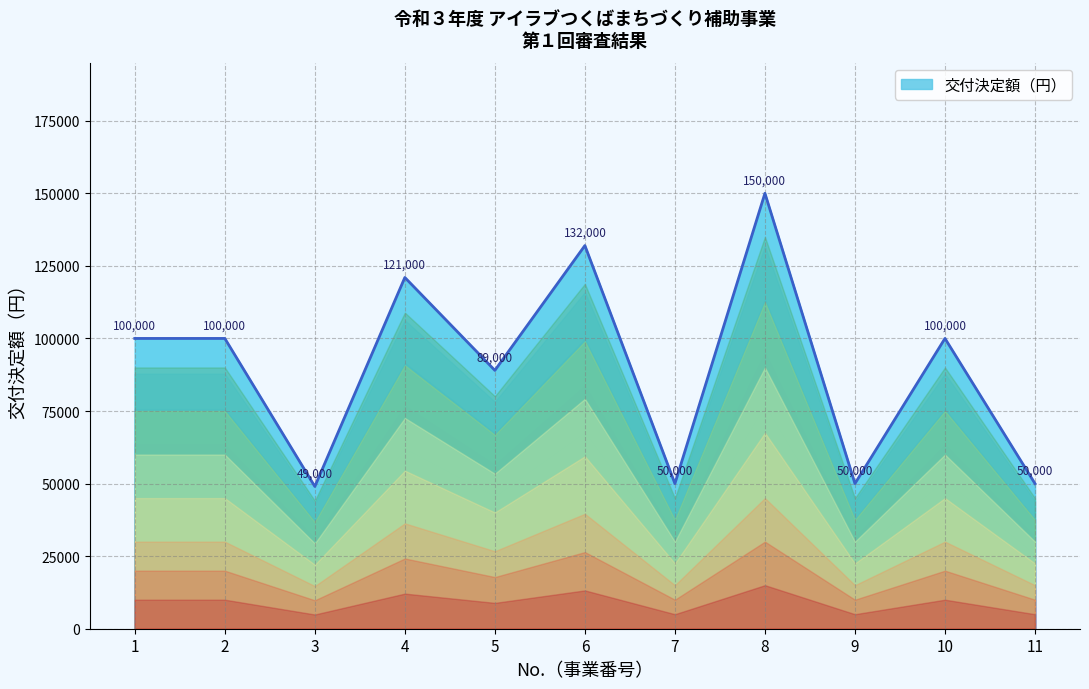

How many lines are shown in the chart?

1